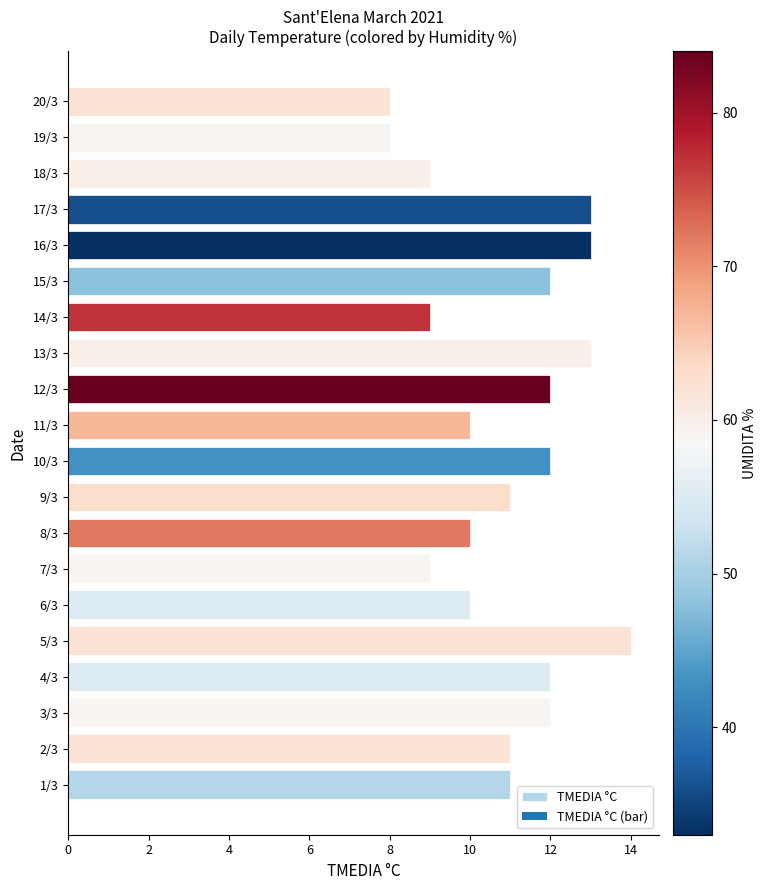

The chart shows a value of 21 at 3/3. True or false?

False